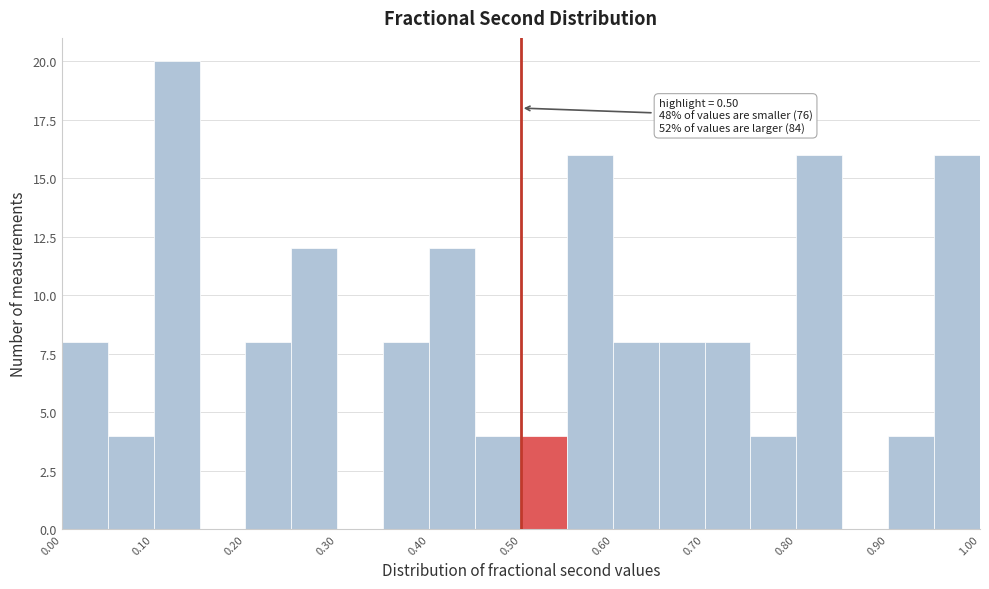

Over which range of the x-axis is the bar tallest?

0.10 to 0.15